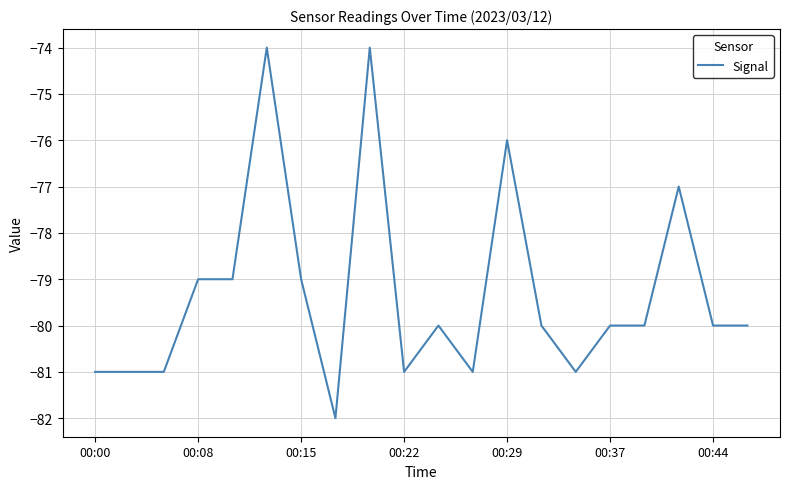

What is the difference between the maximum and minimum values?

8